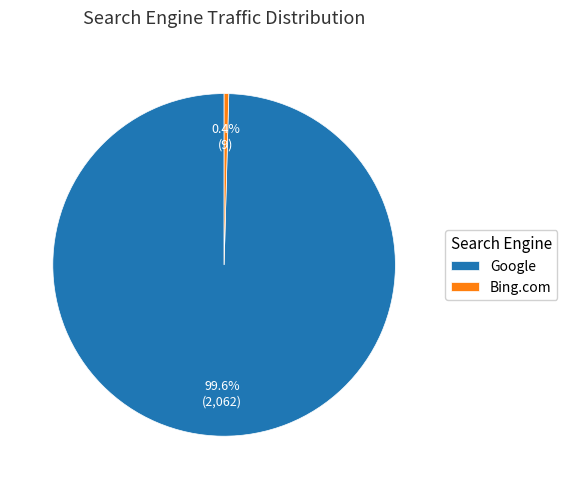

Which has a higher value, Bing.com or Google?

Google